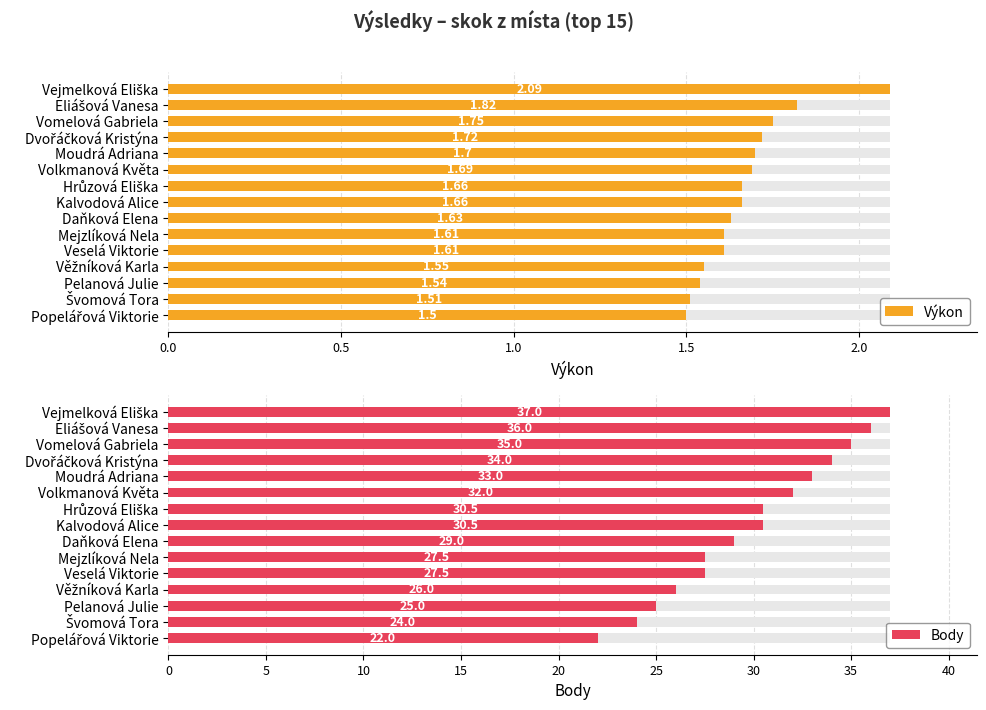

What is the minimum value for Body?

22.0